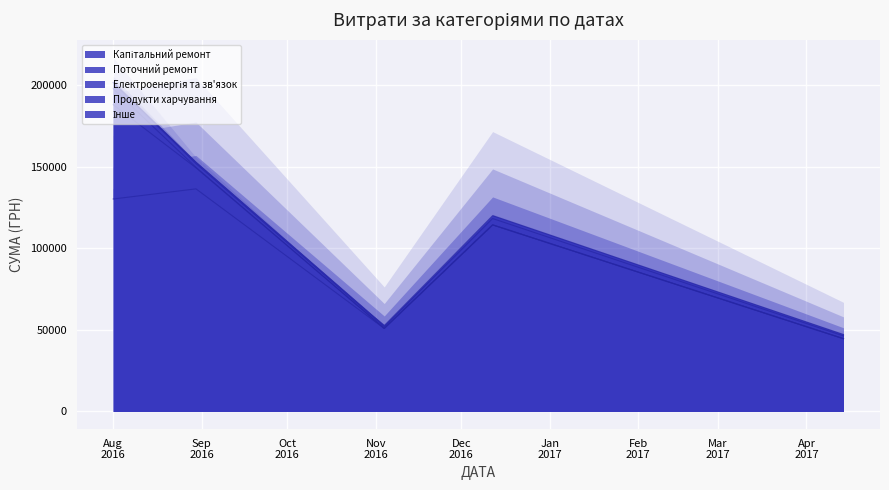

At 1, list the series in order from largest to smallest.

Капітальний ремонт, Поточний ремонт, Продукти харчування, Інше, Електроенергія та зв'язок